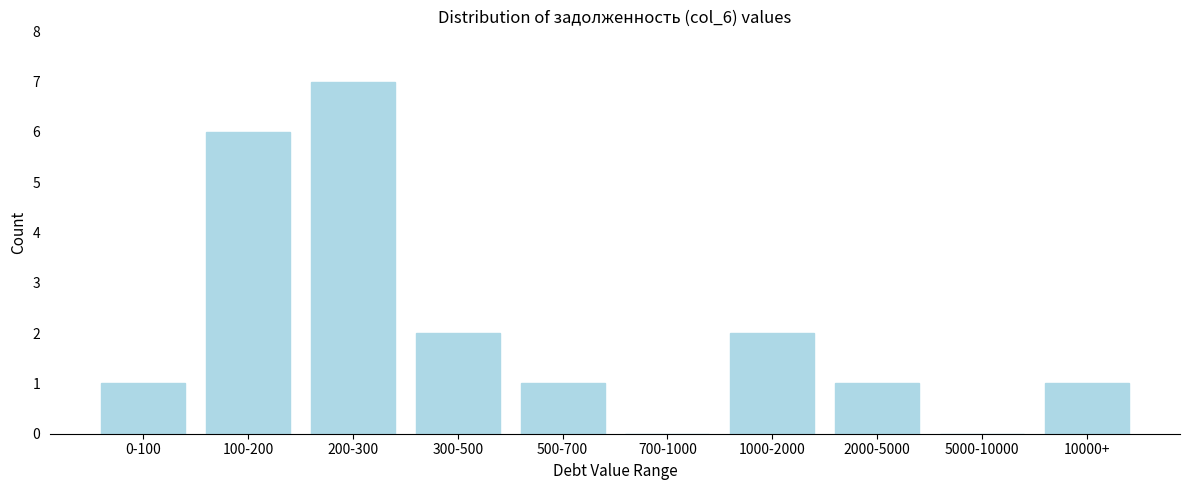

Reading right to left, extract all data points from this chart.

10000+=1	5000-10000=0	2000-5000=1	1000-2000=2	700-1000=0	500-700=1	300-500=2	200-300=7	100-200=6	0-100=1